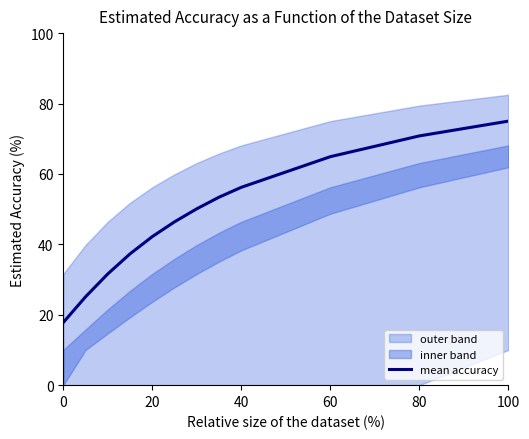

Is it true that mean accuracy equals 126.2 at 100?

False